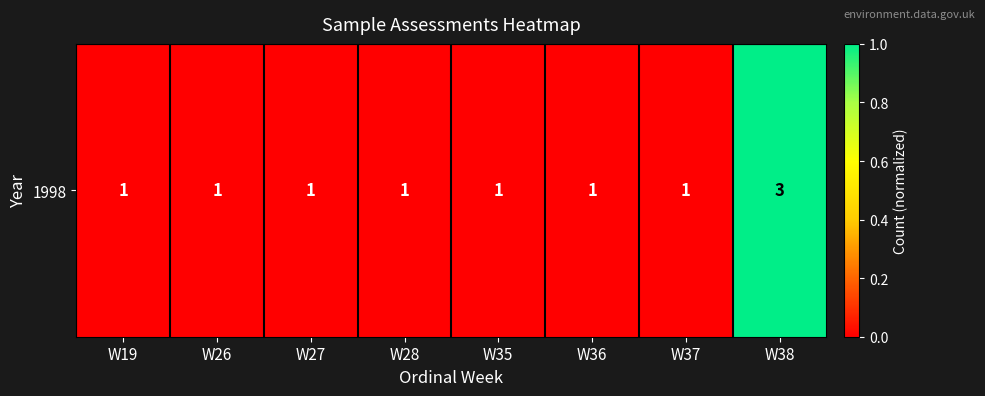

The value at W19 is 0.0. True or false?

True